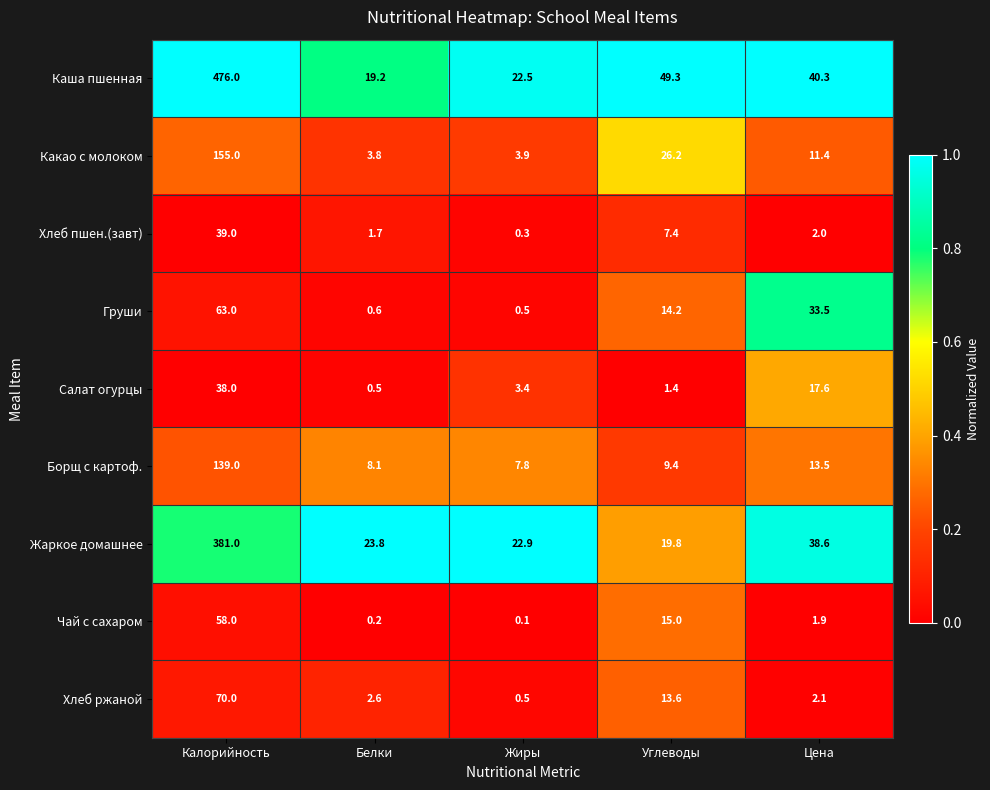

Rank the series at Калорийность from lowest to highest value.

Салат огурцы, Хлеб пшен.(завт), Чай с сахаром, Груши, Хлеб ржаной, Борщ с картоф., Какао с молоком, Жаркое домашнее, Каша пшенная